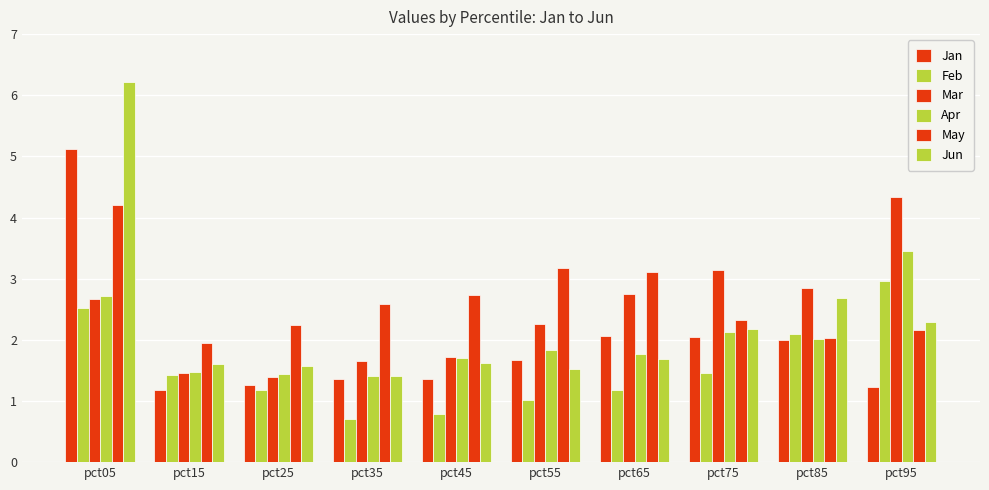

What is the sum of the Jun values at pct25 and pct65?

3.3